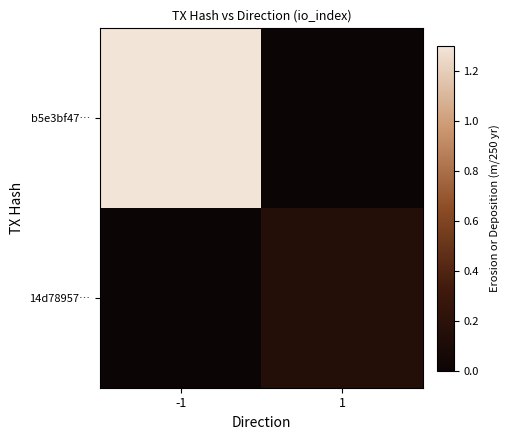

At -1, list the series in order from smallest to largest.

14d78957…, b5e3bf47…